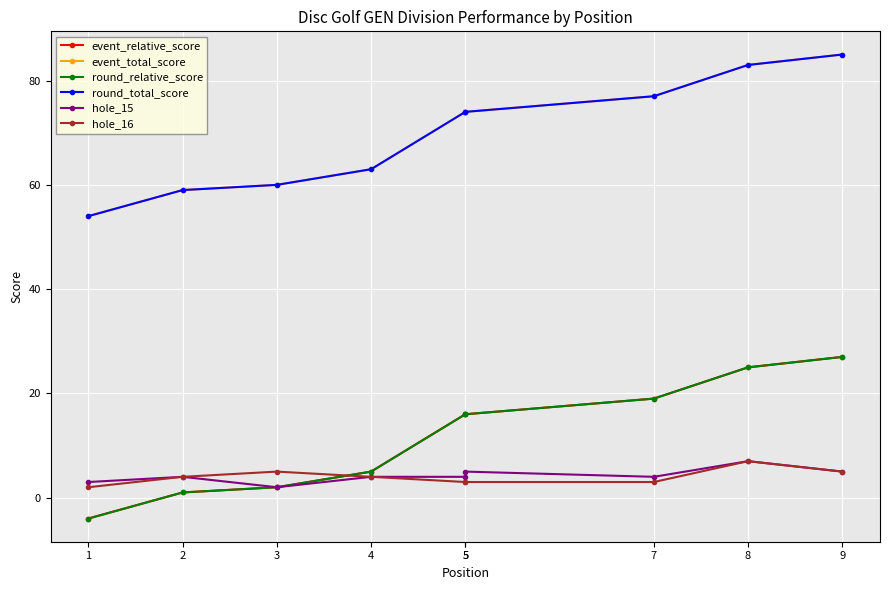

What is the value of the event_total_score point at the 5th from the left?

74